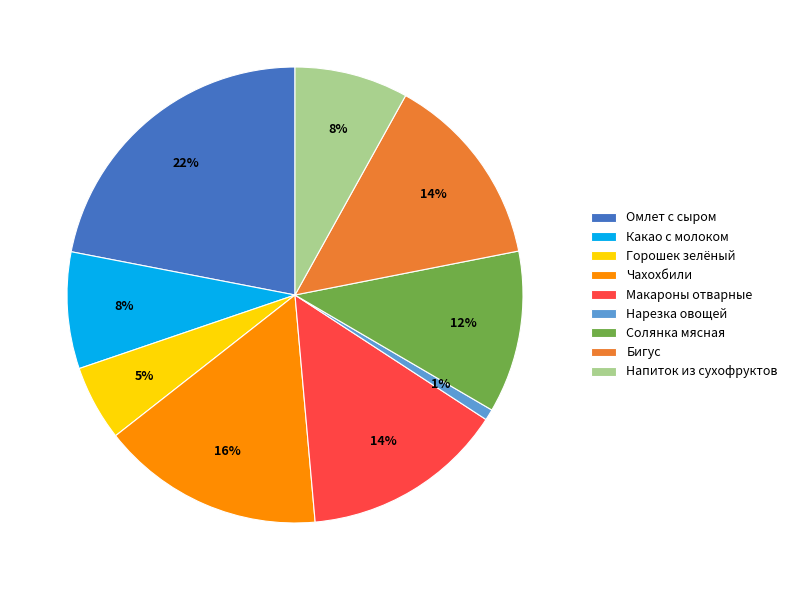

The Чахохбили slice represents 16% of the pie. True or false?

True